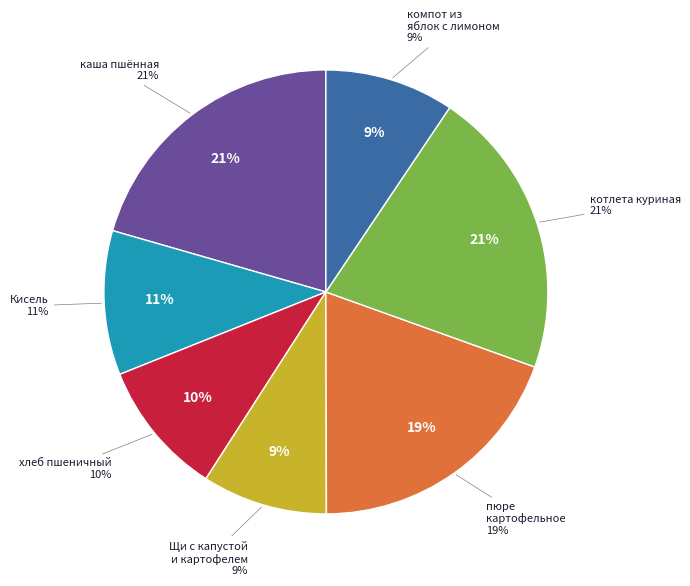

Does any single category account for the majority?

No